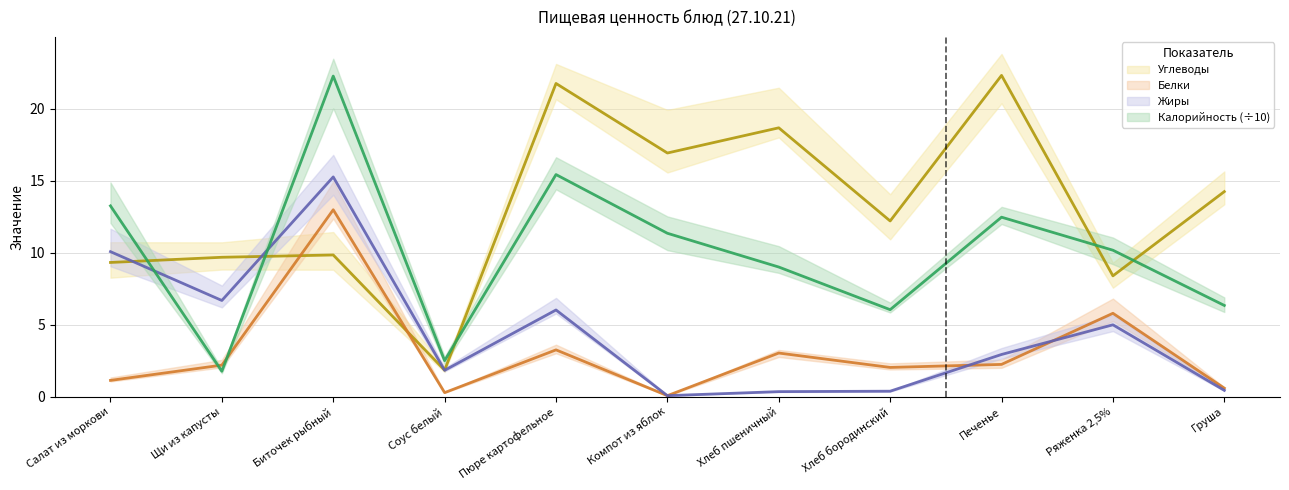

What are all the series names shown in the legend?

Калорийность, Белки, Жиры, Углеводы